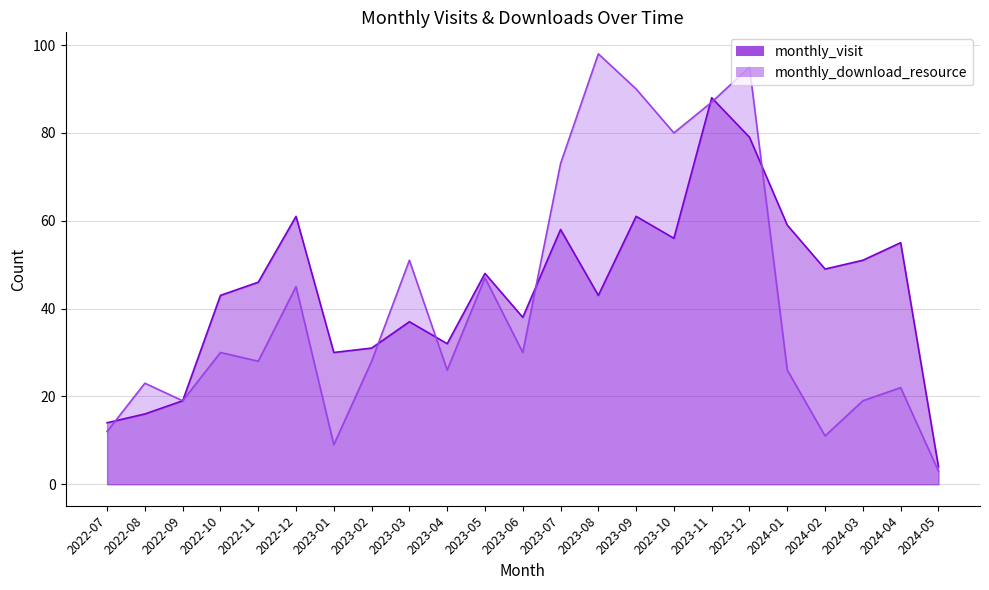

How many intersections are there between monthly_download_resource and monthly_visit?

7